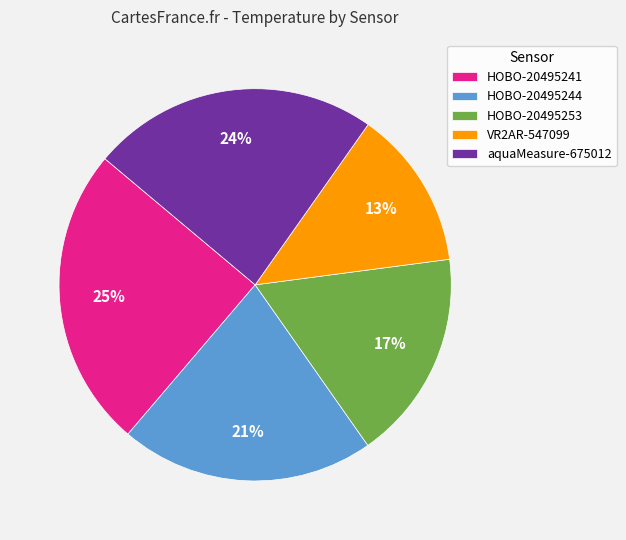

Is it true that aquaMeasure-675012 is 18% of the pie?

False